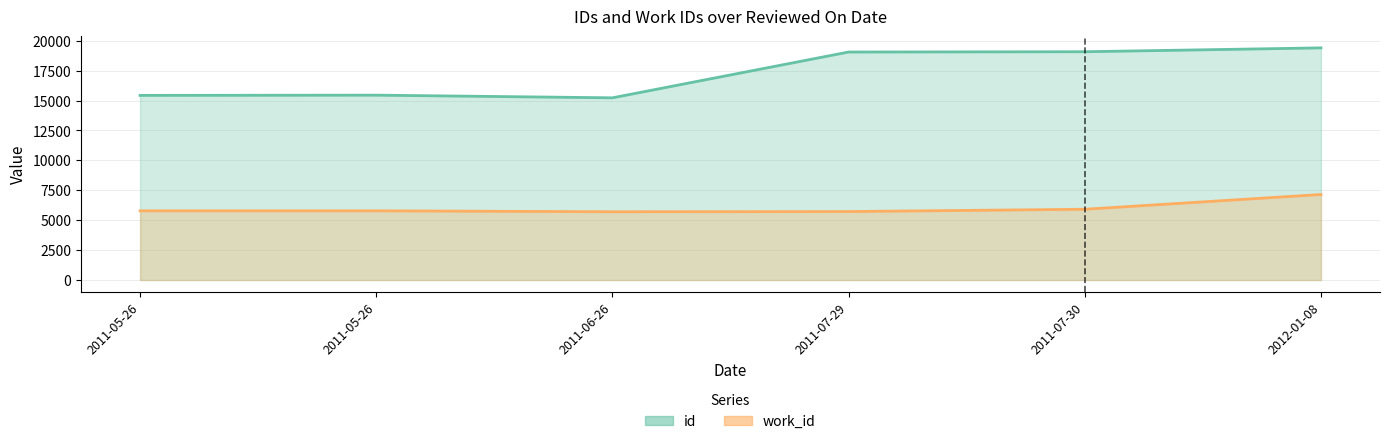

Where is work_id nearest to the value 6426?

2011-07-30